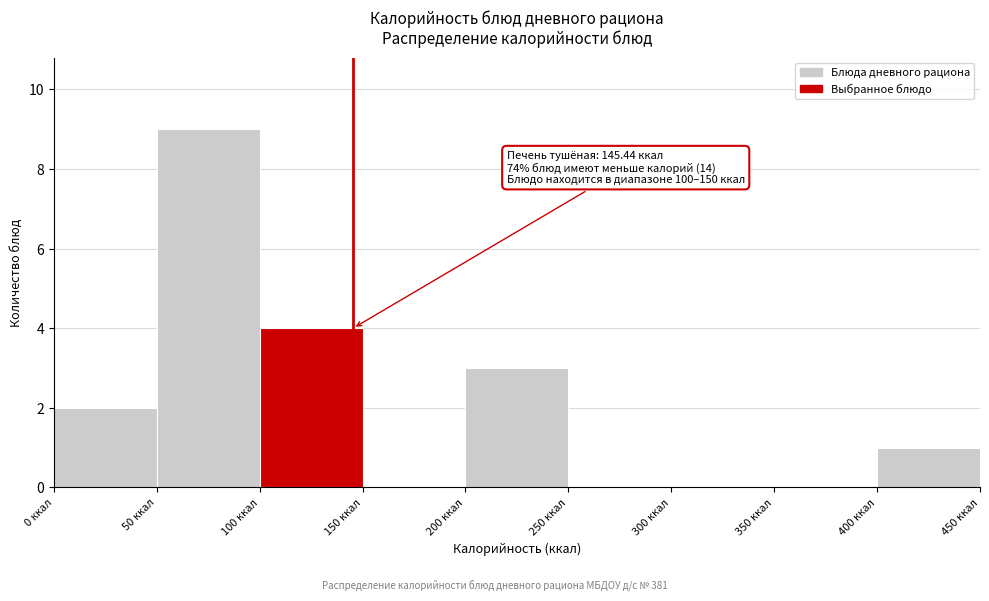

Which range on the x-axis has the tallest bar?

50 to 100